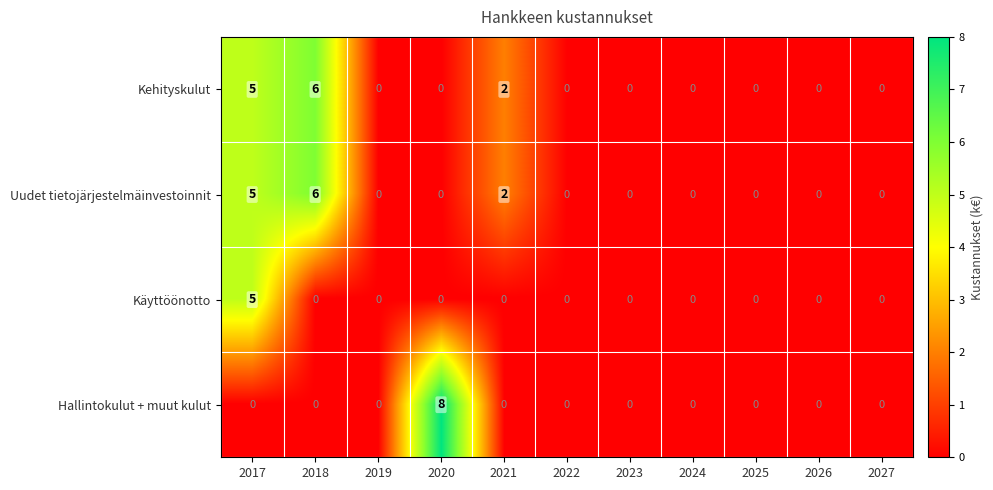

At which category does the chart reach its peak across all series?

2020